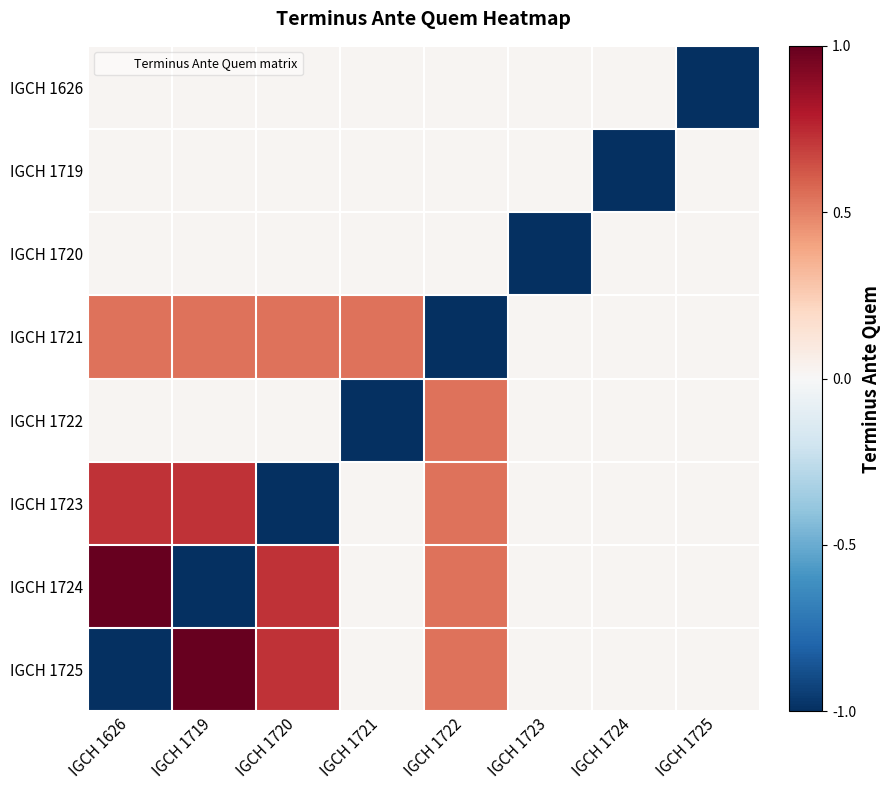

What is the minimum value shown in the chart?

-1.0